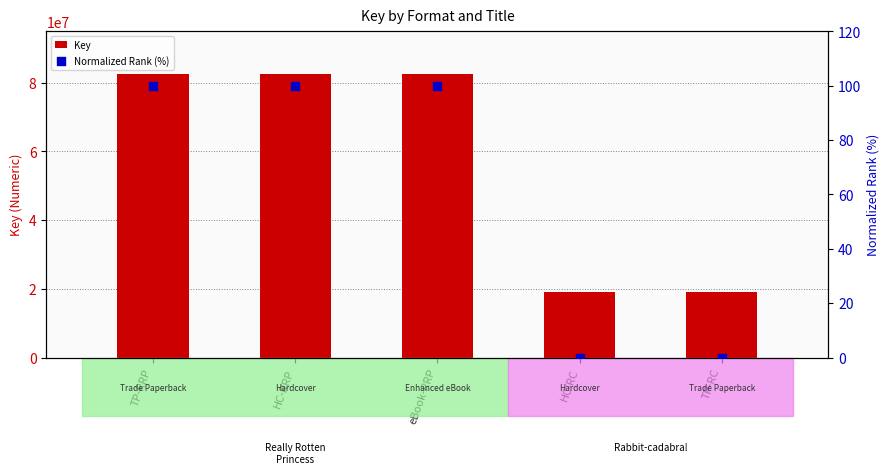

Is the value of Normalized Rank (%) at TP-RC greater than the value of Key at HC-RRP?

No